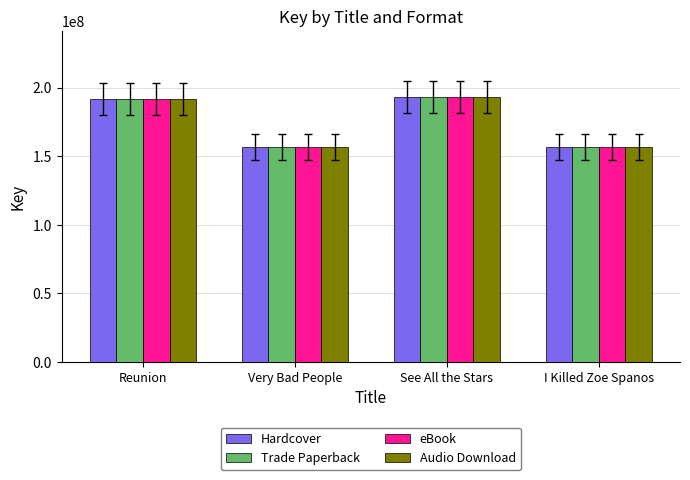

Count the number of data series in this chart.

4